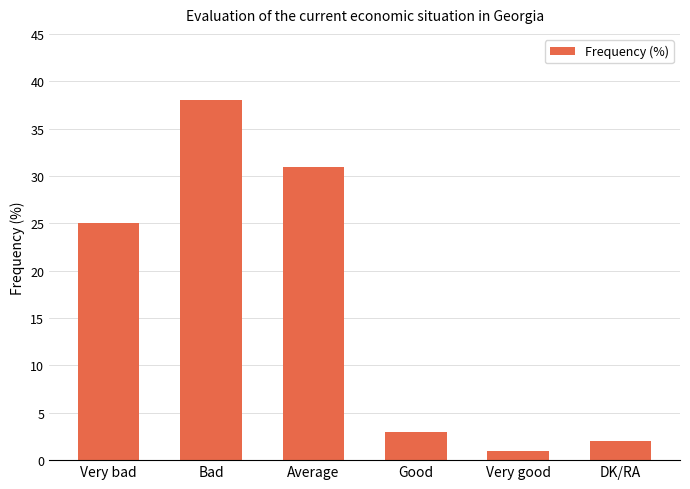

What is the difference between the values at Average and Bad?

7